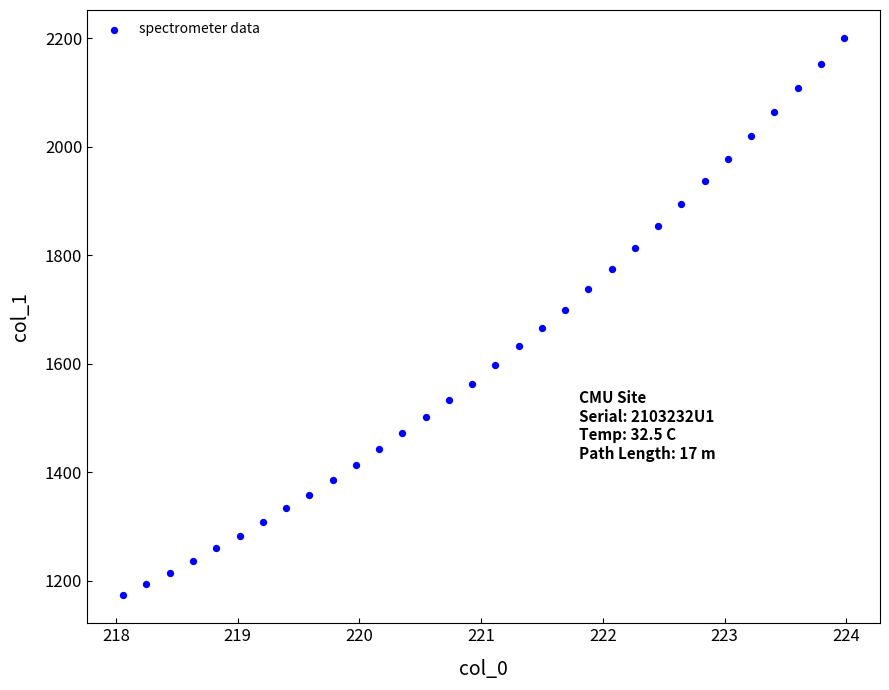

What is the range of X values (max minus min)?

5.9